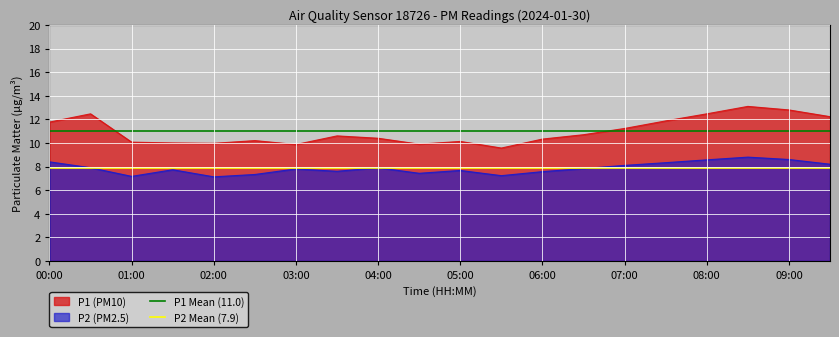

Does the chart display data point markers on the line(s)?

No